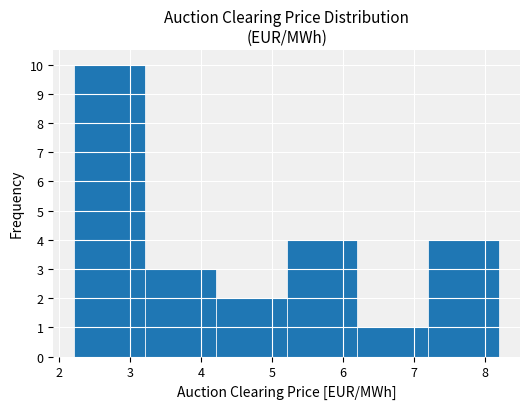

Reading left to right, list every bar in this chart as the range it spans on the x-axis followed by its height. Neither the bar edges nor the heights are printed on the chart, so give them approximately, as read against the axes.

2.2 to 3.2: 10
3.2 to 4.2: 3
4.2 to 5.2: 2
5.2 to 6.2: 4
6.2 to 7.2: 1
7.2 to 8.2: 4